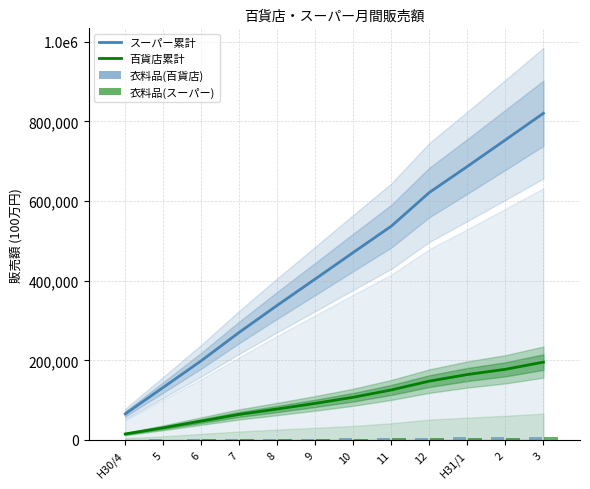

What is the greatest value displayed?

820610.0